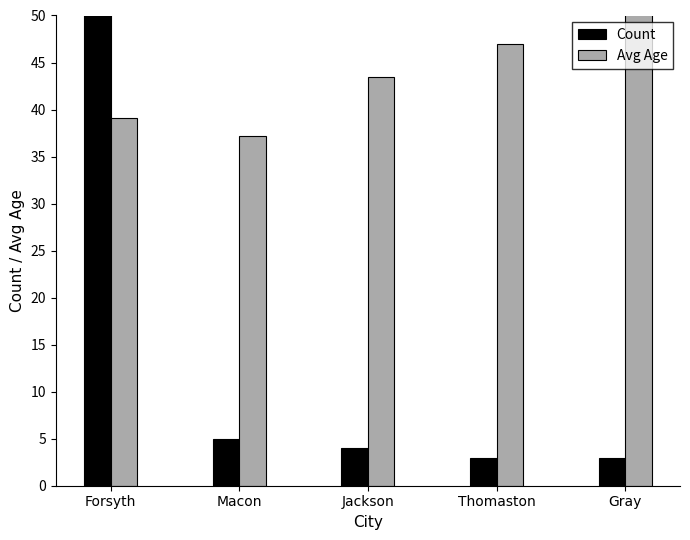

At which category is the sum across all series the highest?

Forsyth